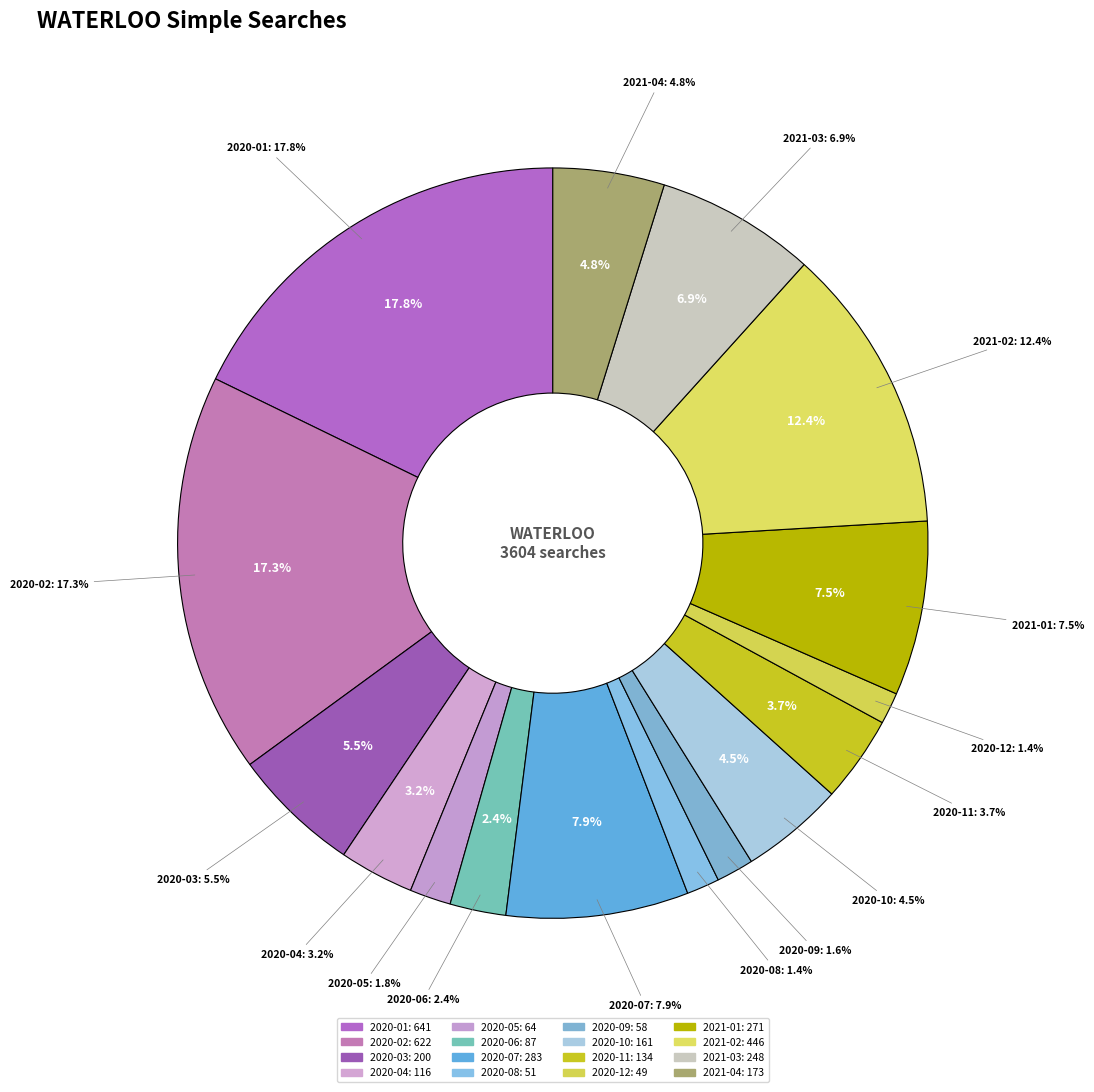

What is the ratio of the value at 2021-02 to the value at 2021-03?

1.8